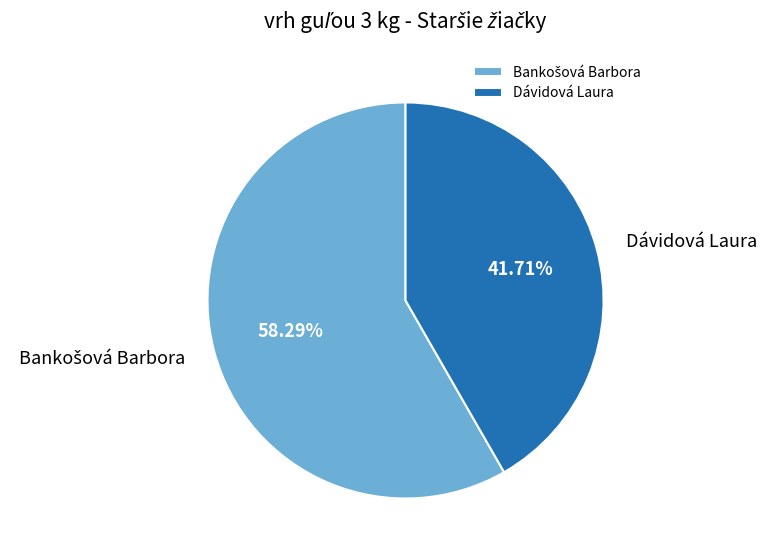

To the nearest percent, what portion does Dávidová Laura represent?

42%